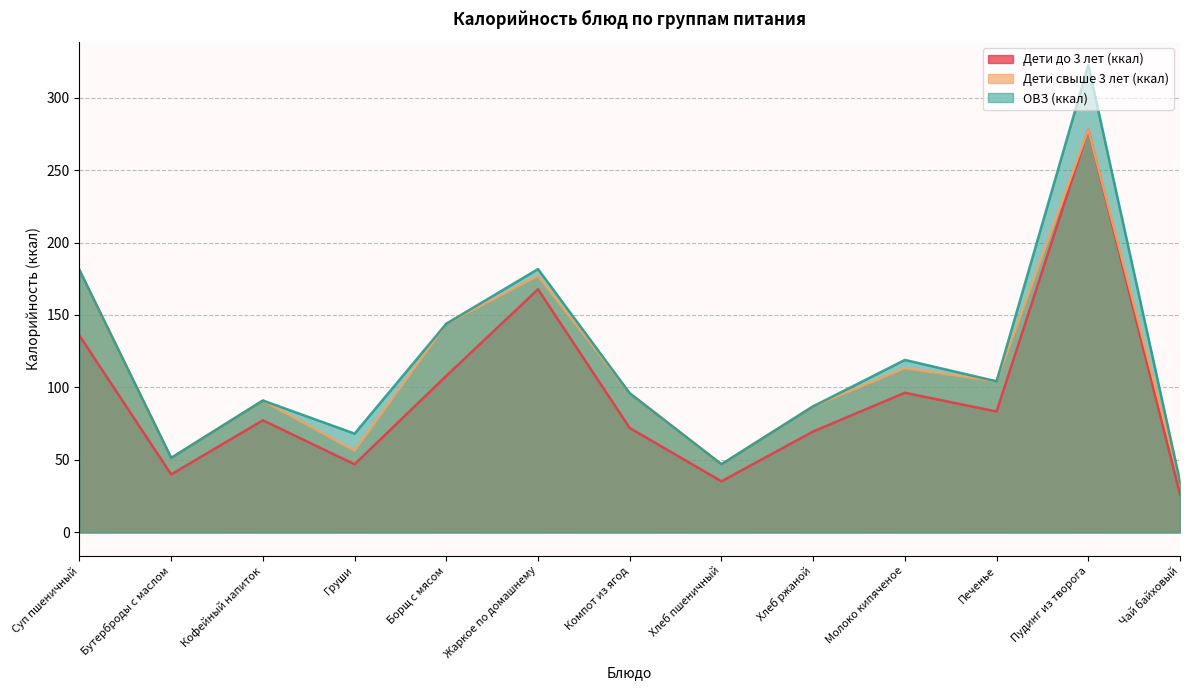

What is the sum of all Дети до 3 лет (ккал) values?

1236.6